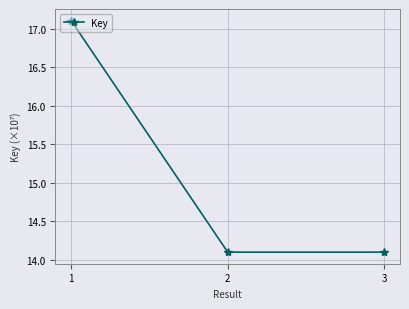

Is this an area chart (filled region under the line)?

No